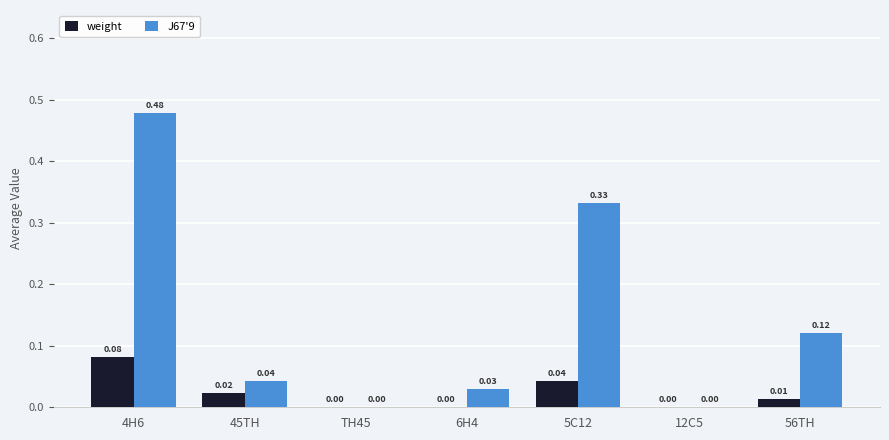

Is it true that J67'9 equals 0.3 at 4H6?

False